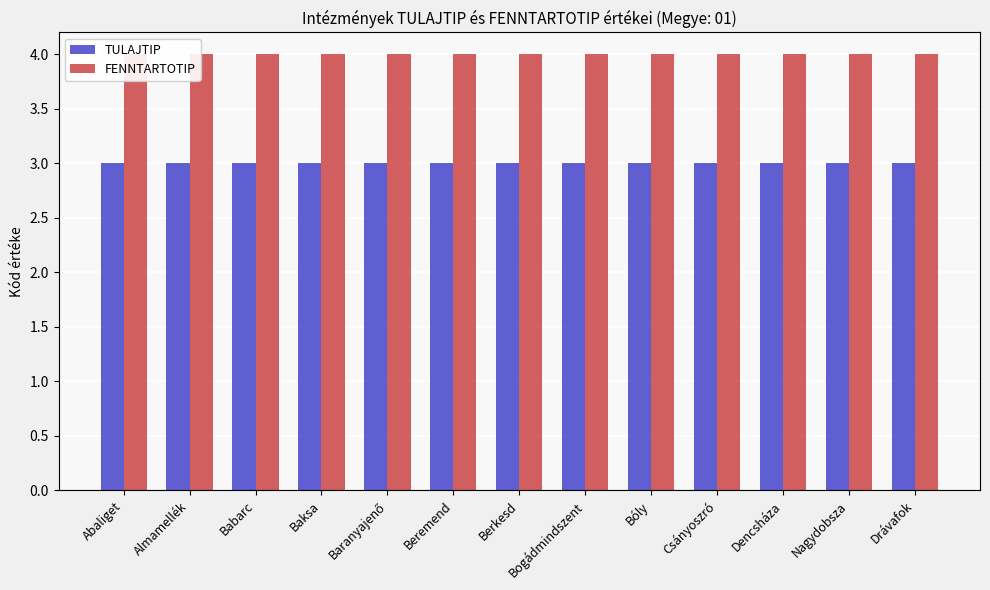

What position from the left is Baranyajenő?

5